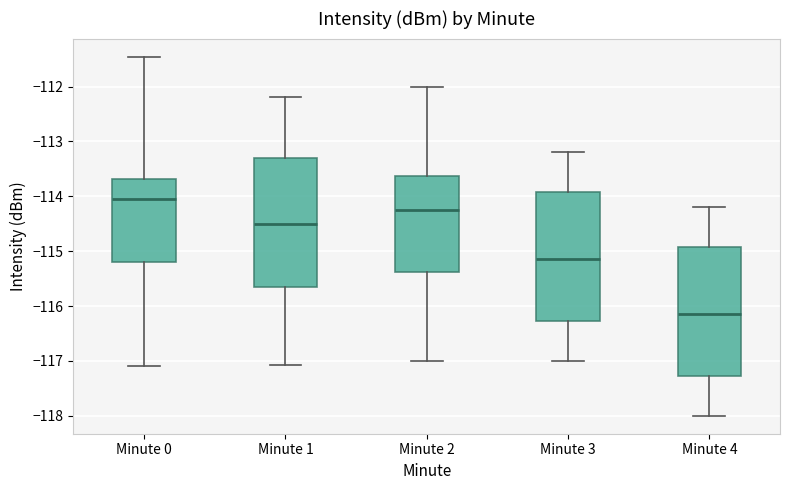

Reading left to right, read every box against the y-axis: the position of its median line, the range the box covers, and the ends of its whiskers. The values are not printed on the chart, so give them approximately, as read against the axis.

Minute 0: median -114.0, box -115.2 to -113.7, whiskers -117.1 to -111.5
Minute 1: median -114.5, box -115.6 to -113.3, whiskers -117.1 to -112.2
Minute 2: median -114.2, box -115.4 to -113.6, whiskers -117.0 to -112.0
Minute 3: median -115.1, box -116.3 to -113.9, whiskers -117.0 to -113.2
Minute 4: median -116.1, box -117.3 to -114.9, whiskers -118.0 to -114.2